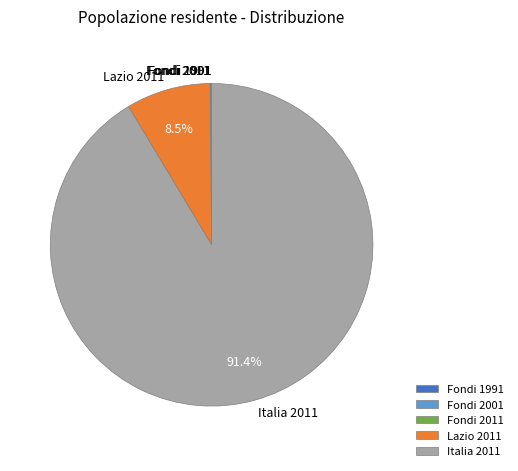

Is there a majority slice in this chart?

Yes